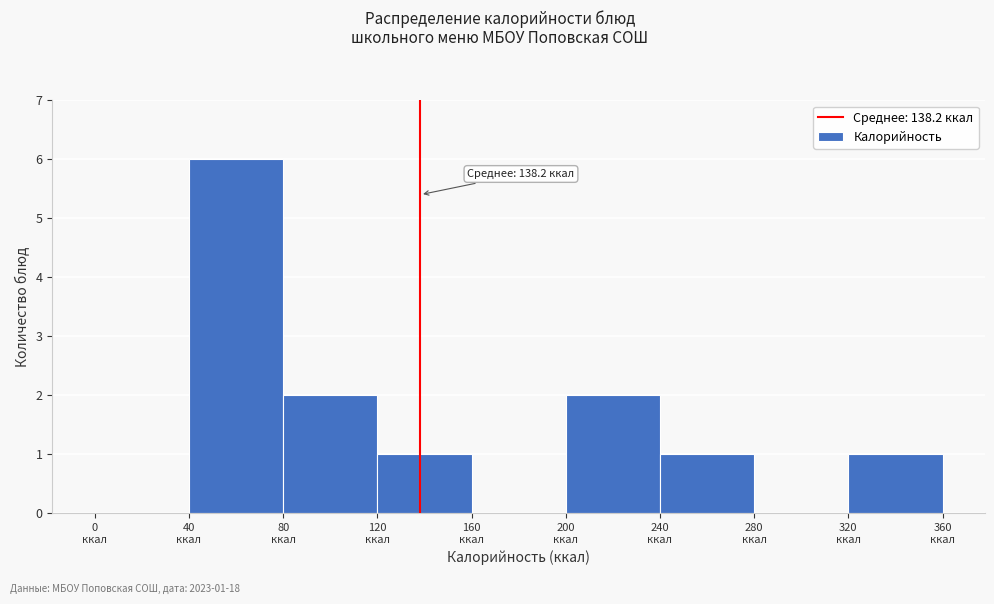

Over which range of the x-axis is the bar tallest?

40 to 80